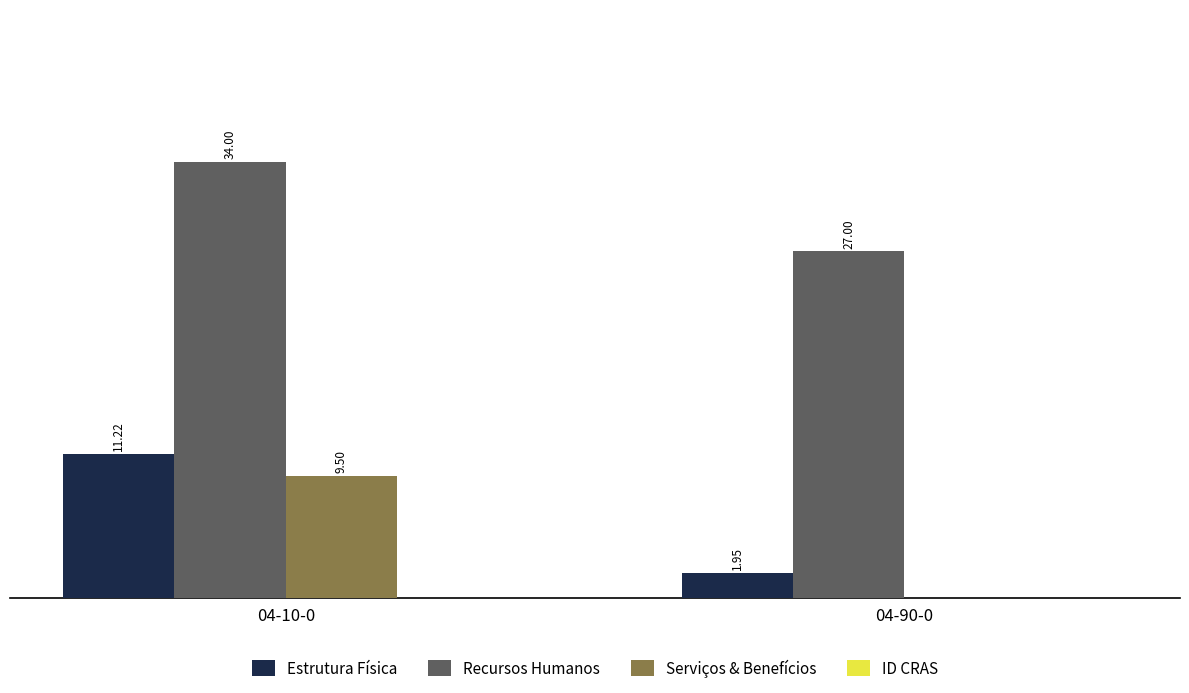

Which series has the largest total across all categories?

Recursos Humanos